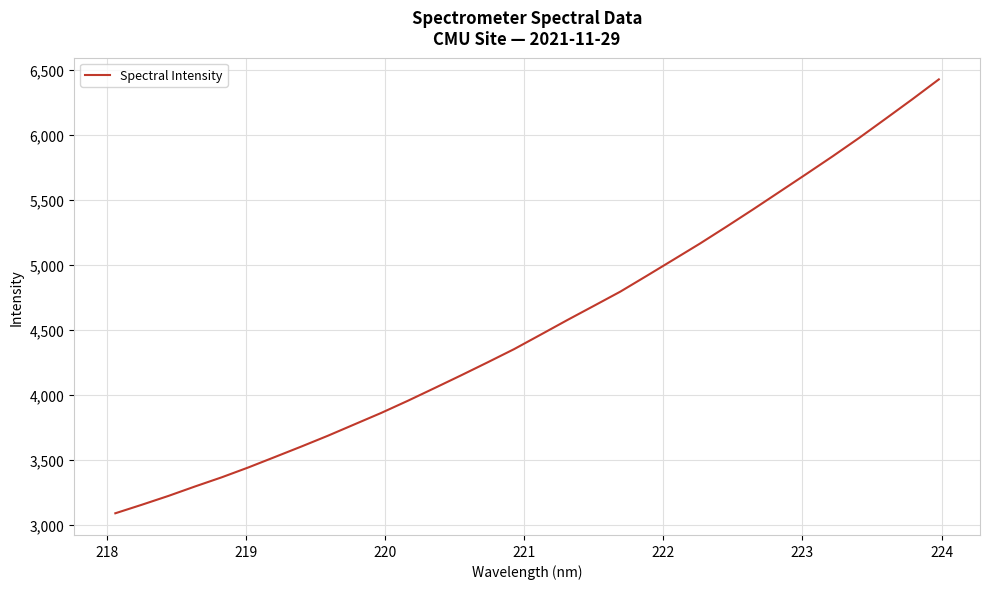

What is the difference between the maximum and minimum values?

3338.7